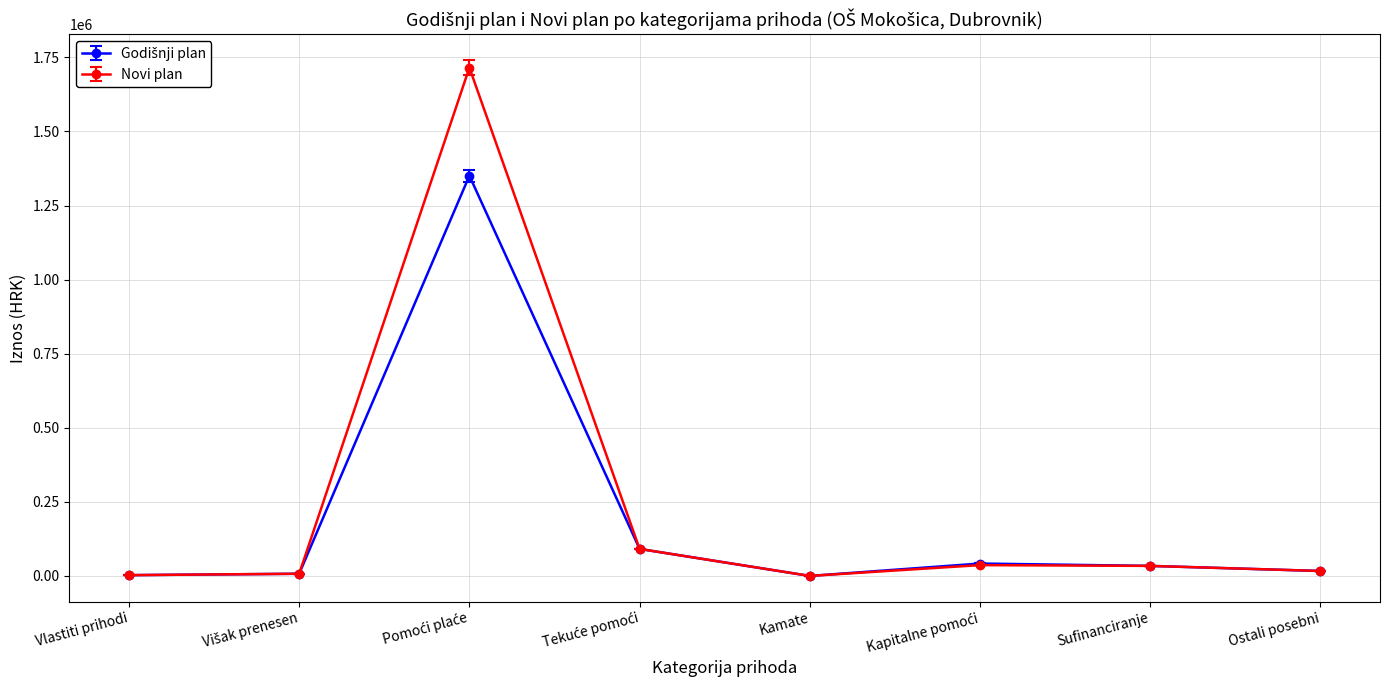

Which series has the largest range (max minus min)?

Novi plan